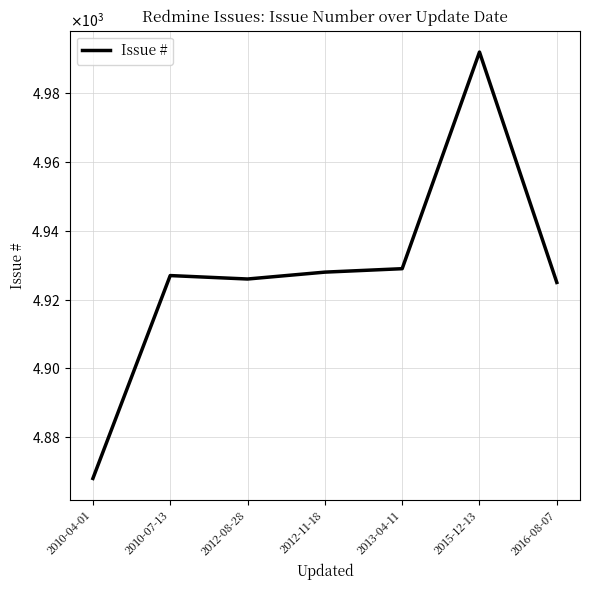

What is the value of the 1st point from the left?

4868